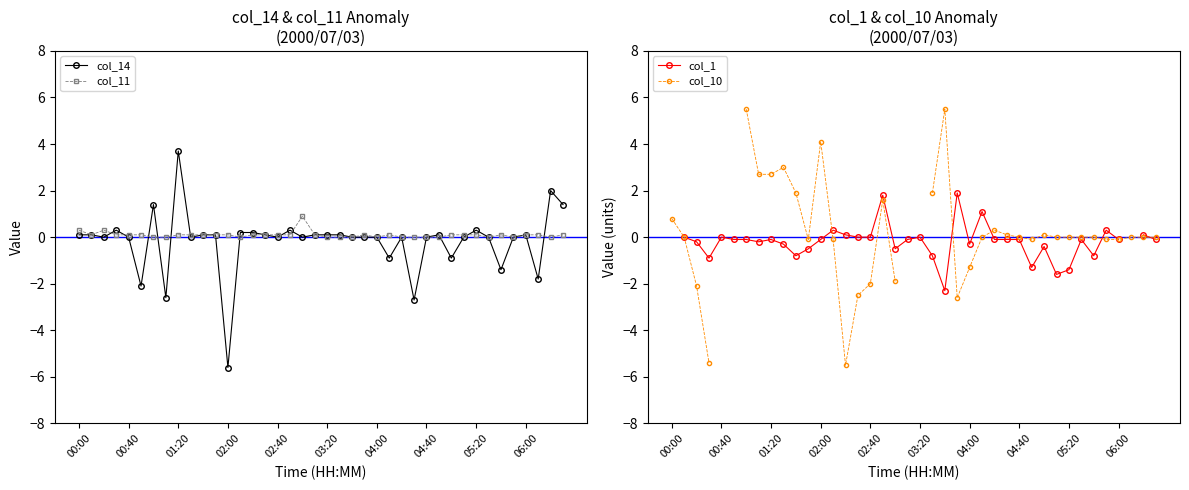

What is the difference between the highest and lowest values at 13?

0.4